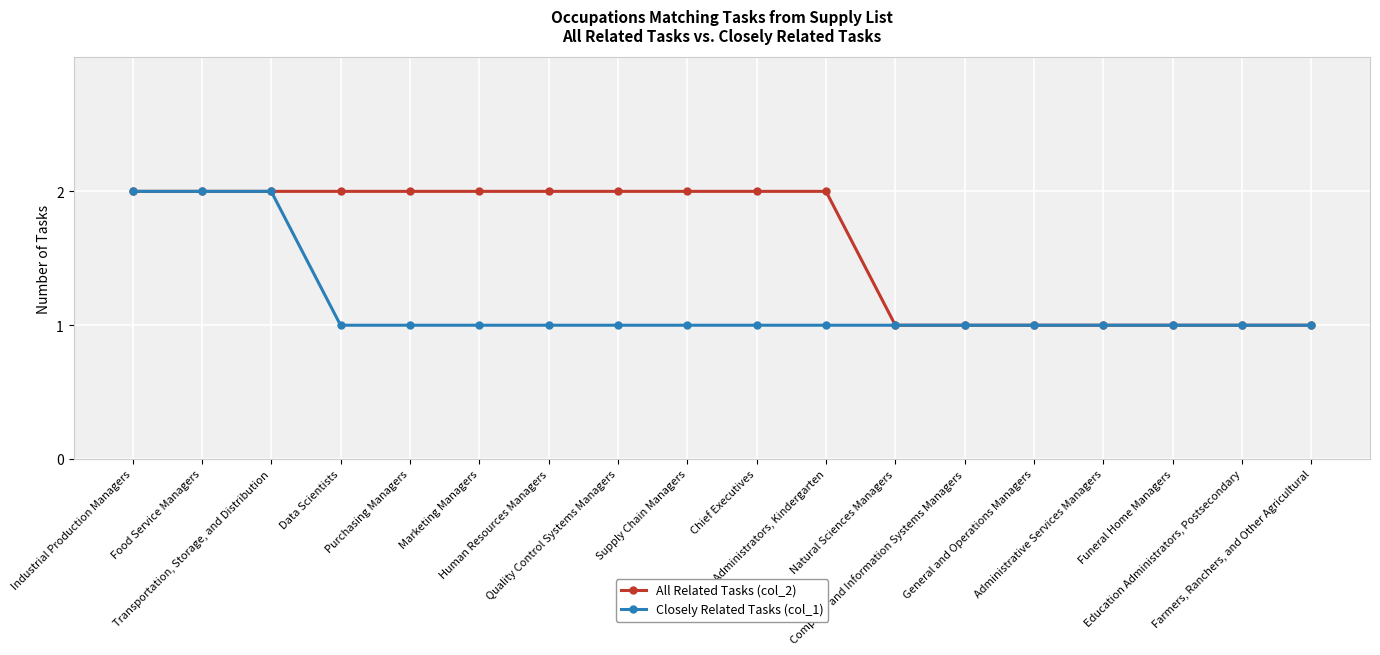

What is the smallest value displayed?

1